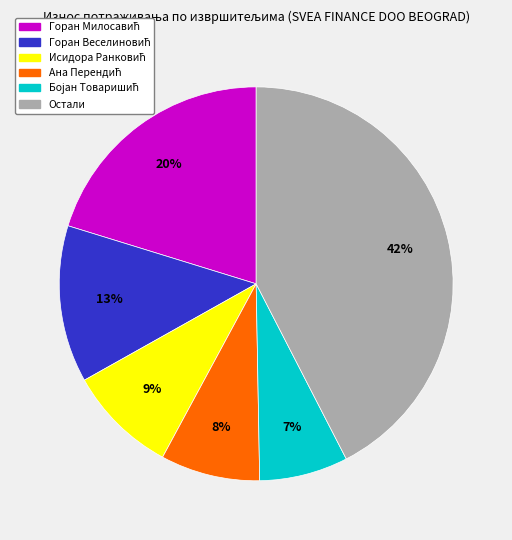

To the nearest percent, what is the difference between the largest and smallest slice percentages?

35%